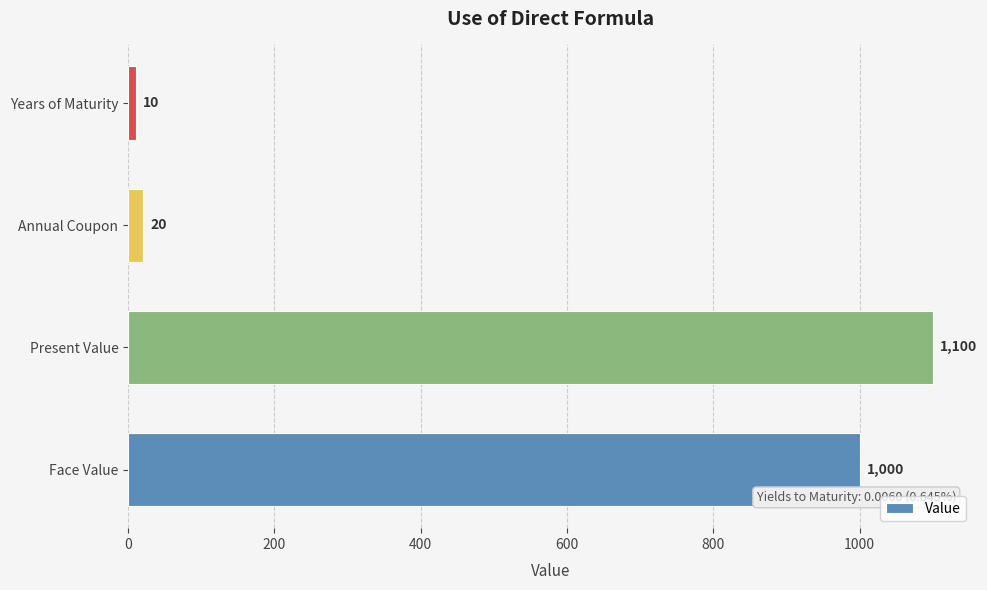

What is the difference between the maximum and second lowest values?

1080